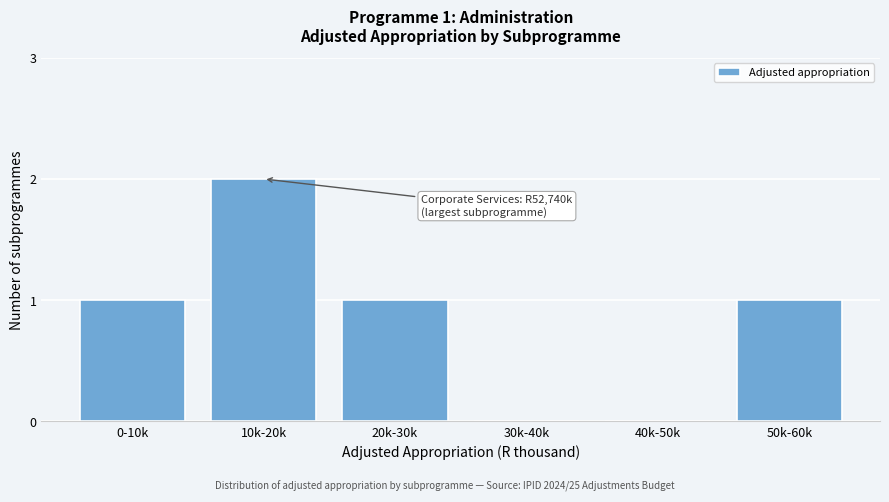

Between 30k-40k and 20k-30k, which is larger?

20k-30k